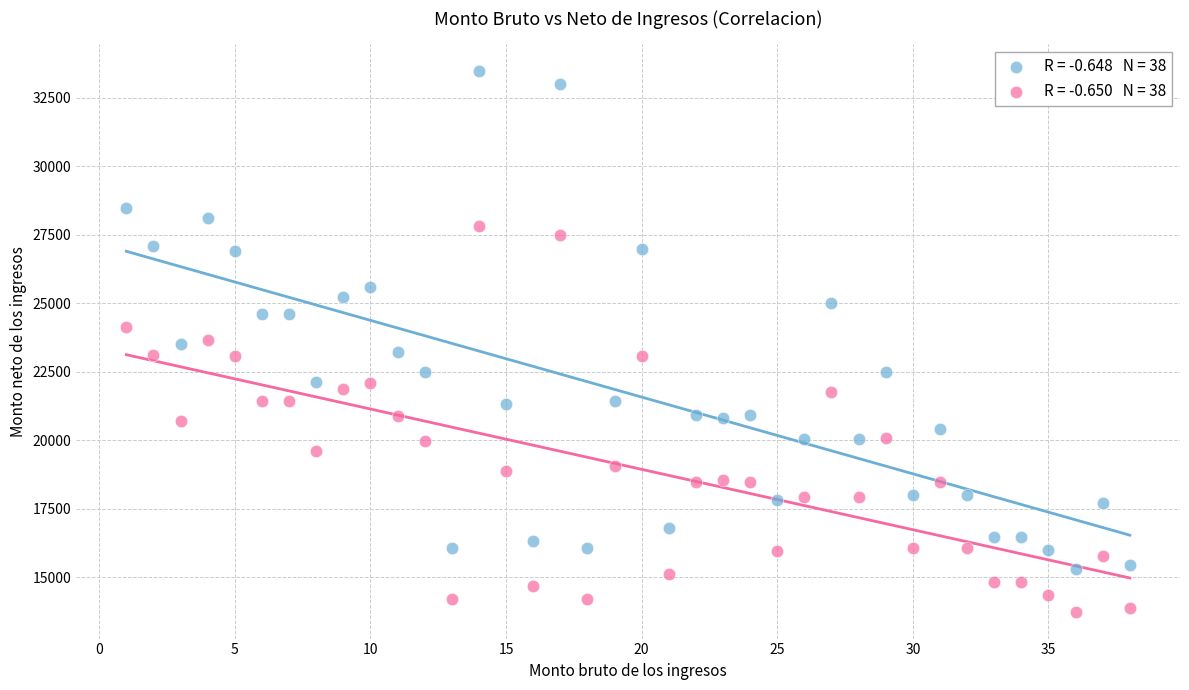

Across all data points, what is the range of X values (max minus min)?

37.0